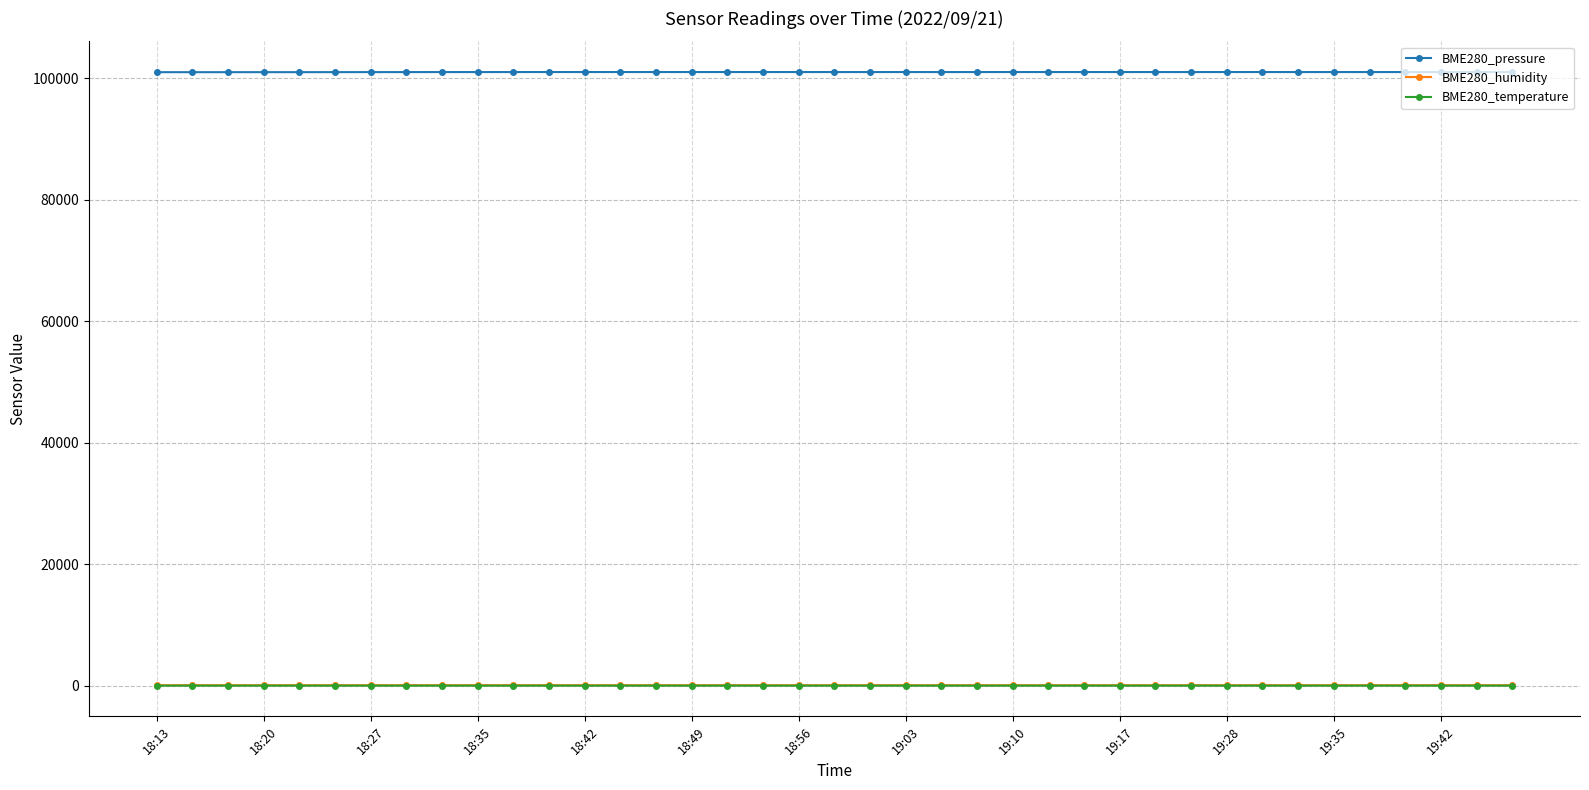

Which series has the largest total across all categories?

BME280_pressure